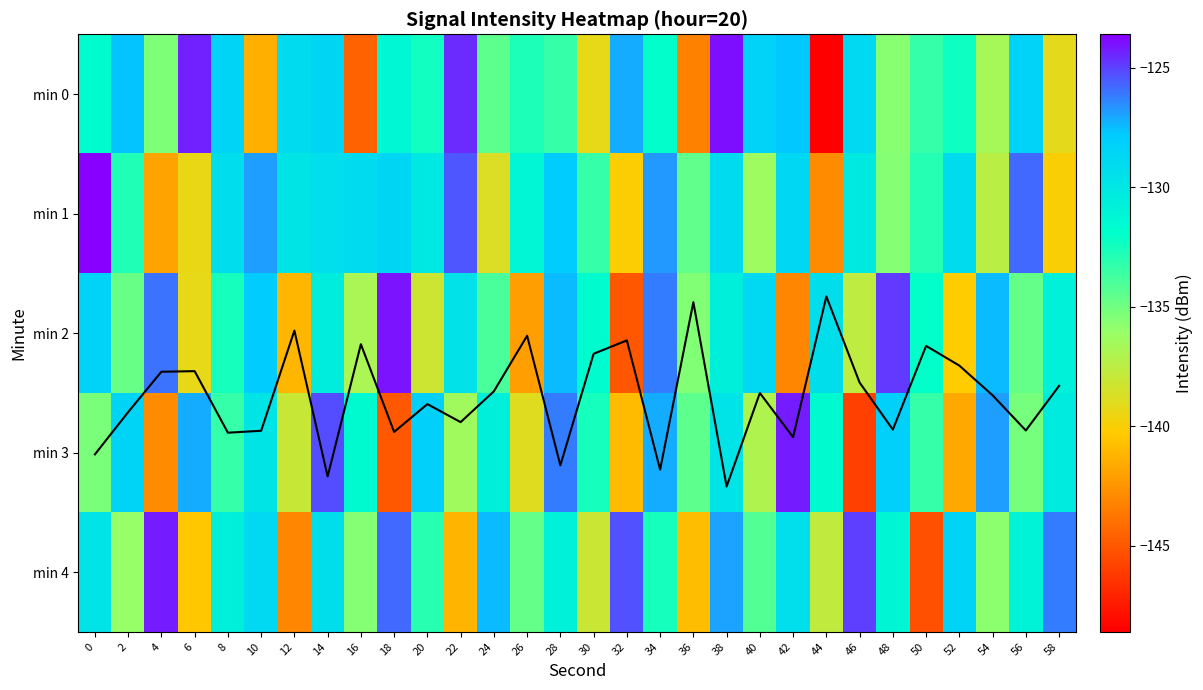

Is the value of min 2 at 46 greater than the value of min 0 at 26?

No